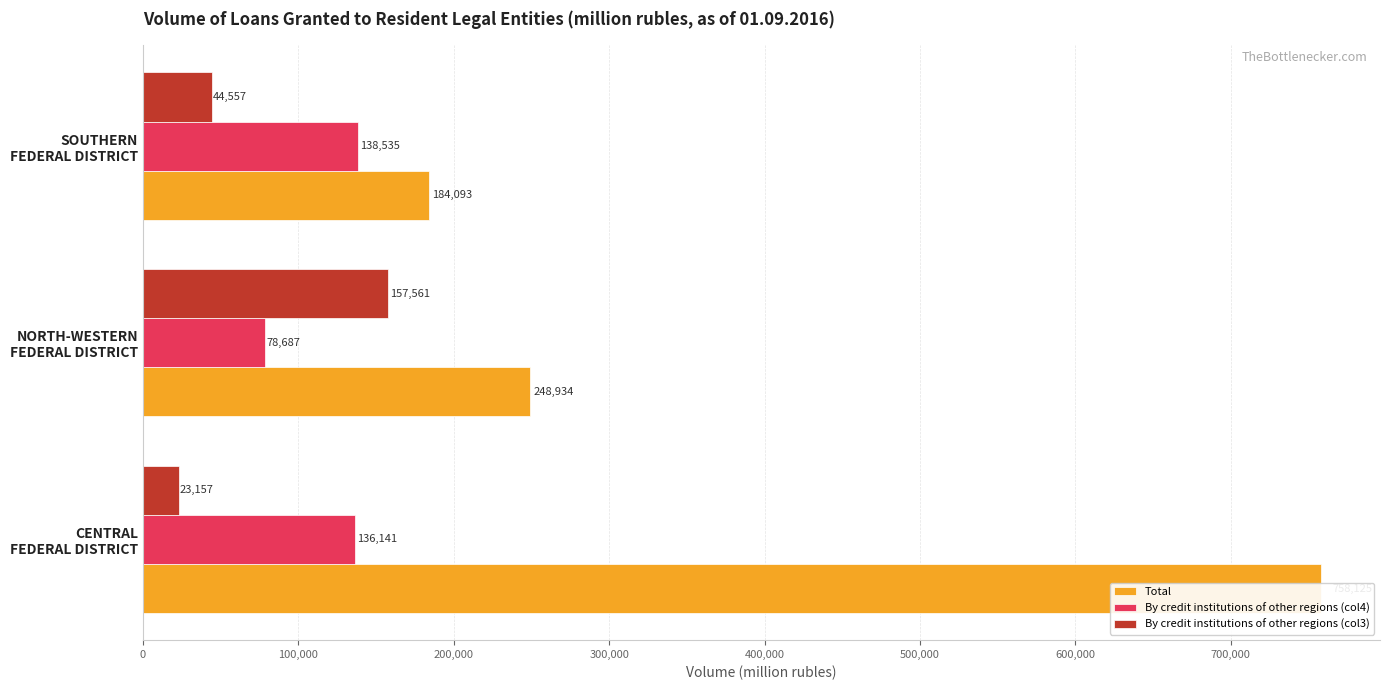

Which series changed the most between CENTRAL FEDERAL DISTRICT and NORTH-WESTERN FEDERAL DISTRICT?

Total